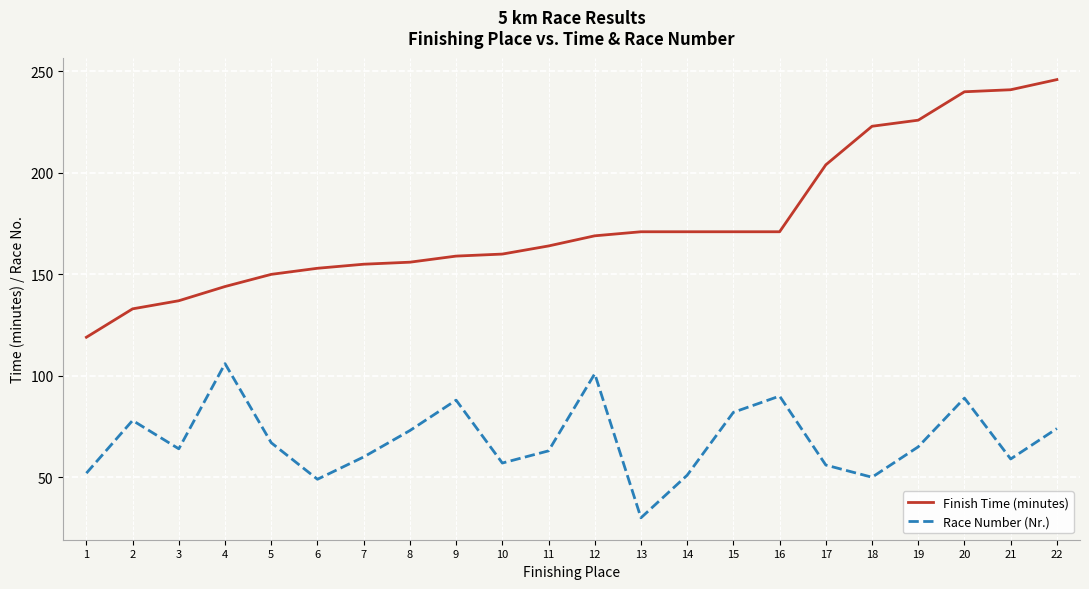

The Race Number (Nr.) series shows 11 at 13. True or false?

False